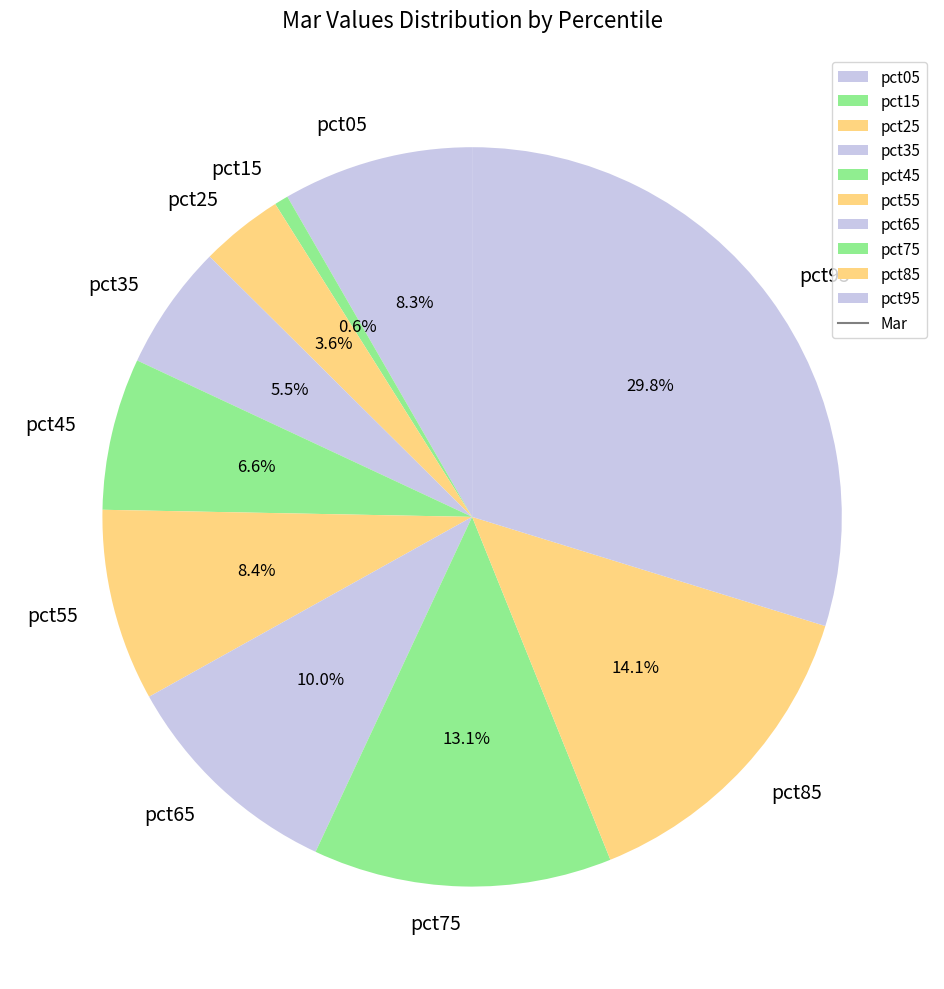

Count the number of slices in the pie.

10